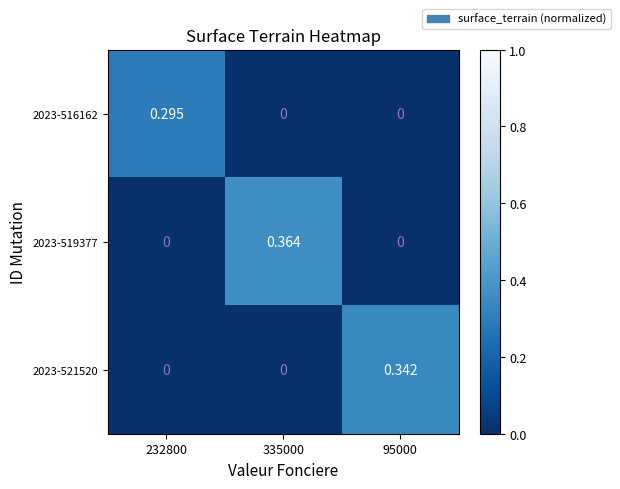

Count the number of categories in the chart.

3